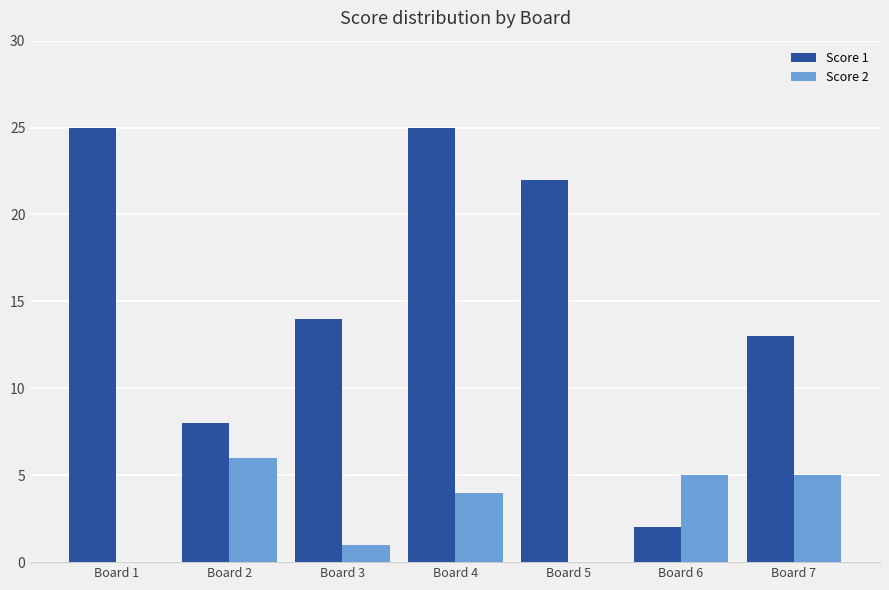

Which series has the largest total across all categories?

Score 1